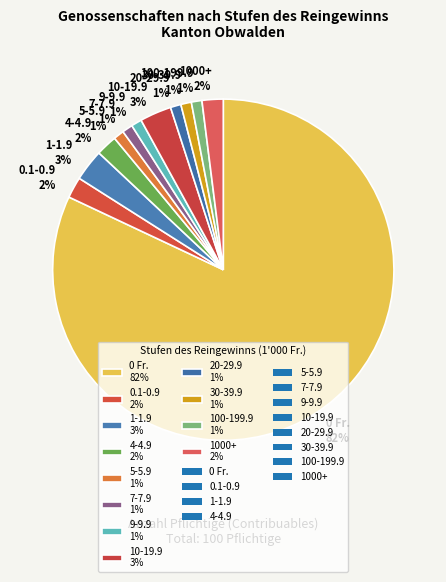

Is the sum of 0.1-0.9 2% and 100-199.9 1% greater than half?

No